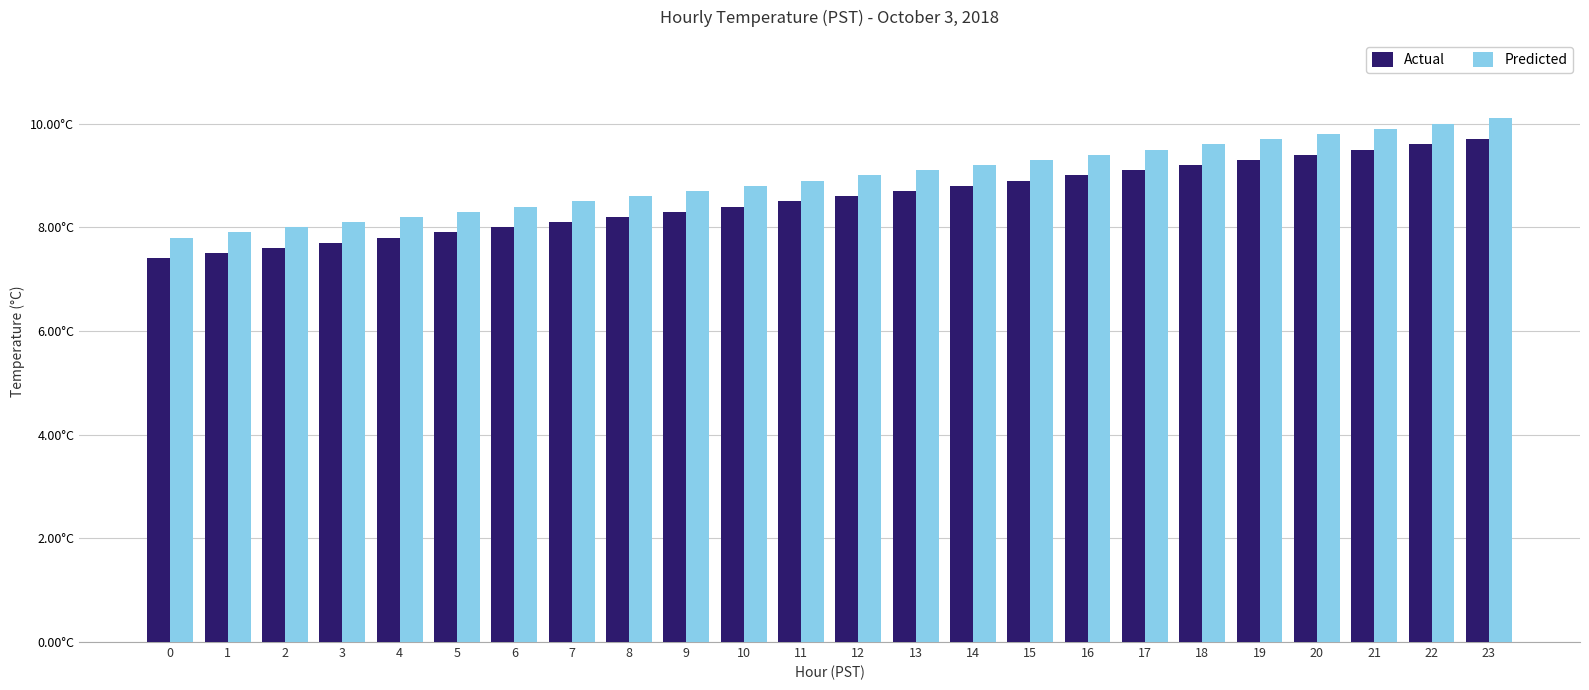

Where does the Predicted series first go above 9?

13